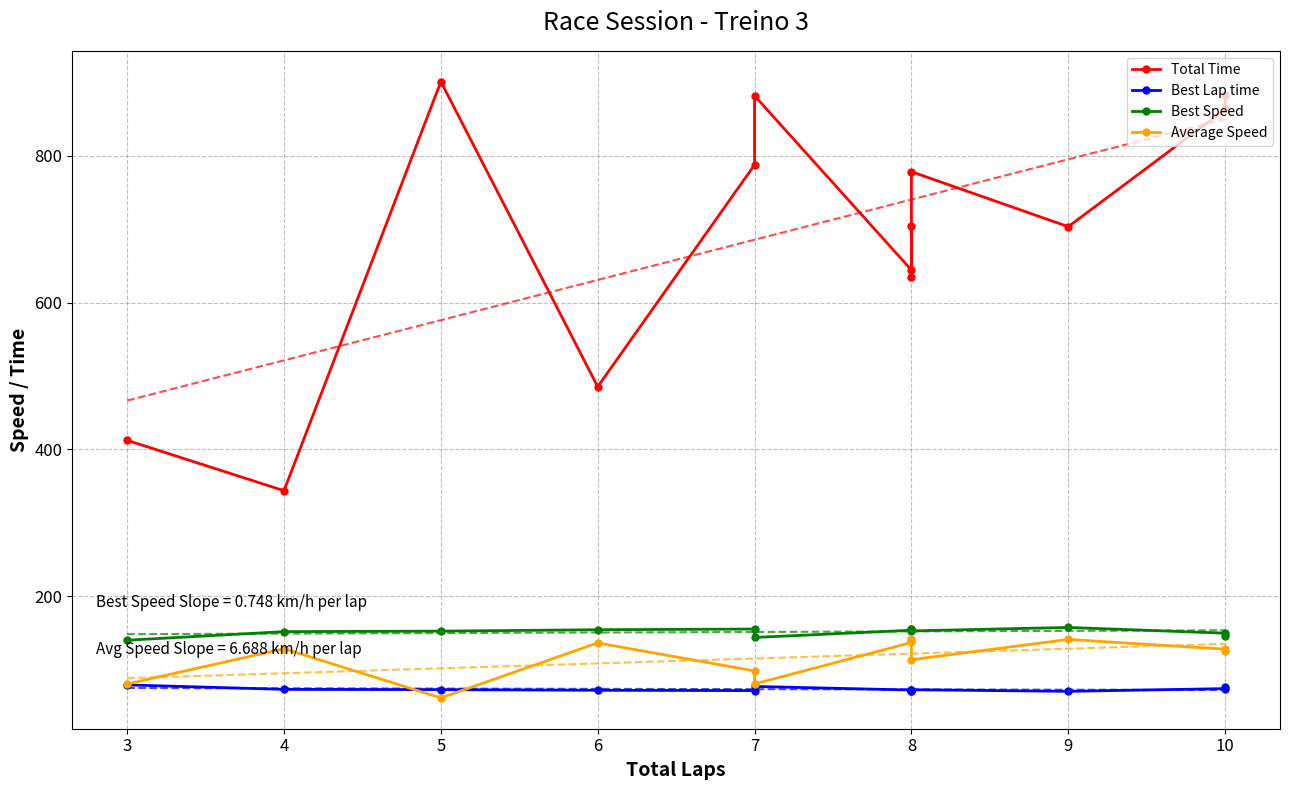

Rank the series by their maximum value, from highest to lowest.

Total Time, Best Speed, Average Speed, Best Lap time